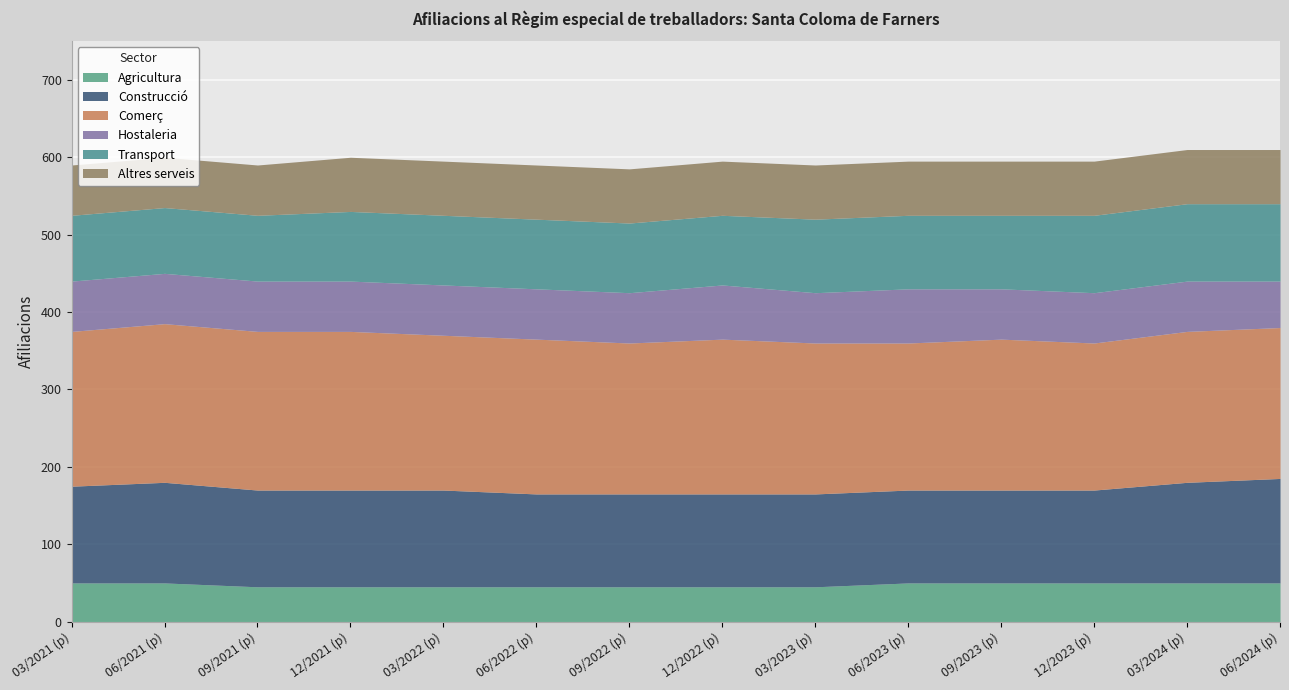

At which category is the sum across all series the highest?

03/2024 (p)